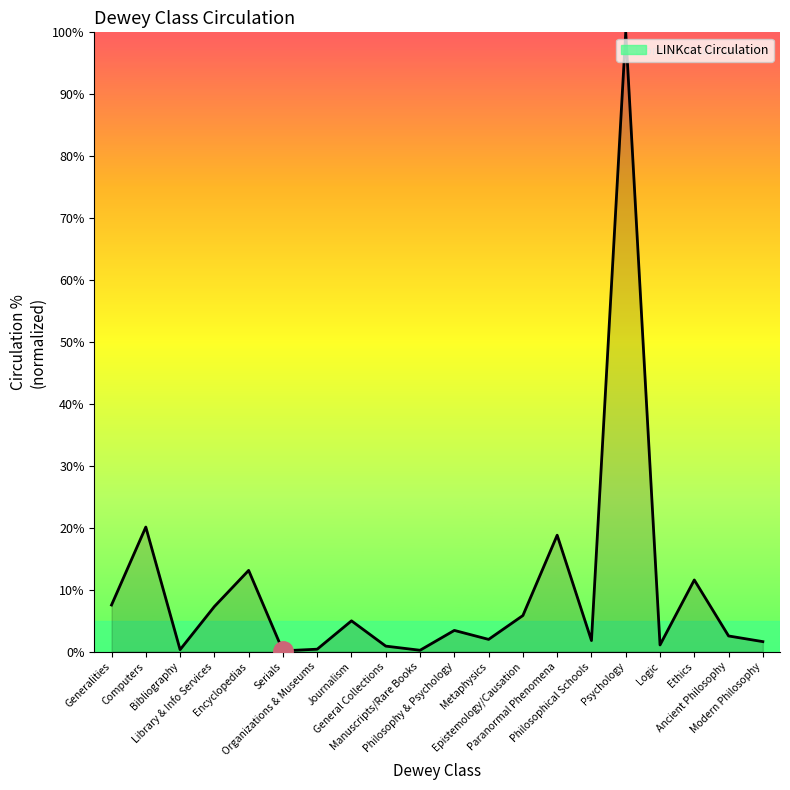

What is the difference between the maximum and minimum values?

99.9